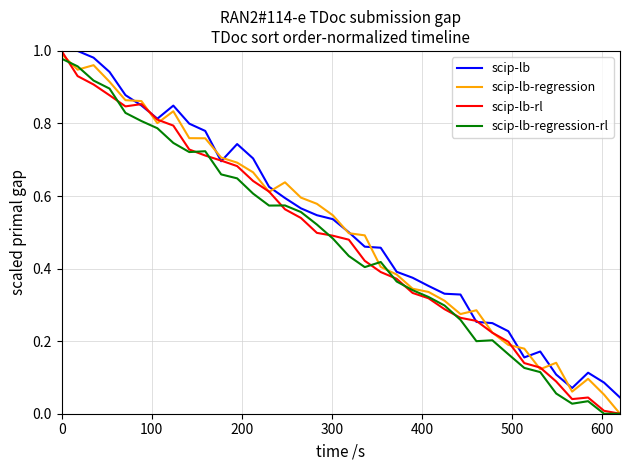

What is the greatest value displayed?

1.0